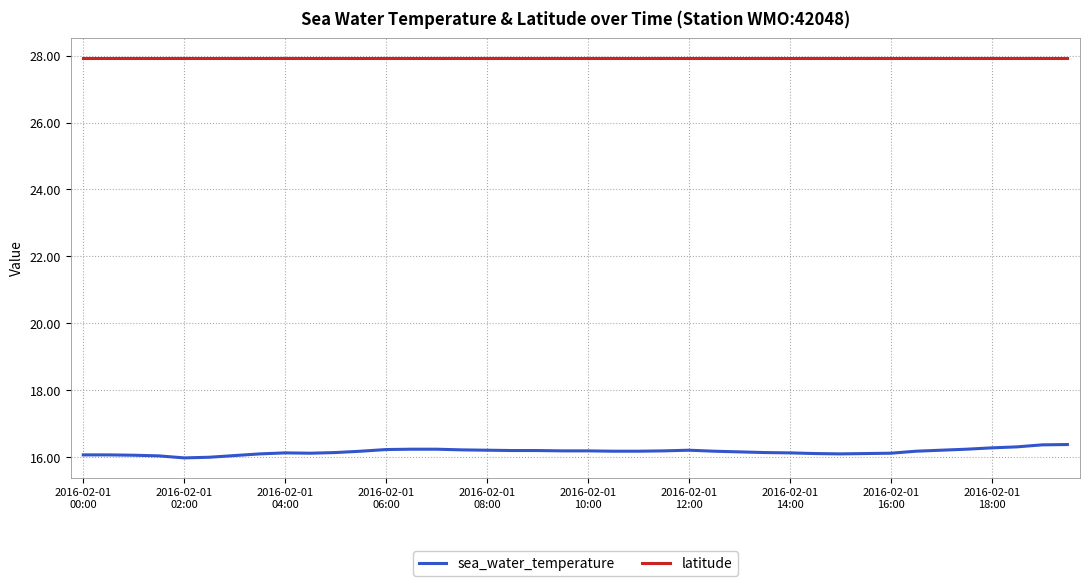

Which series has the widest spread of values?

sea_water_temperature